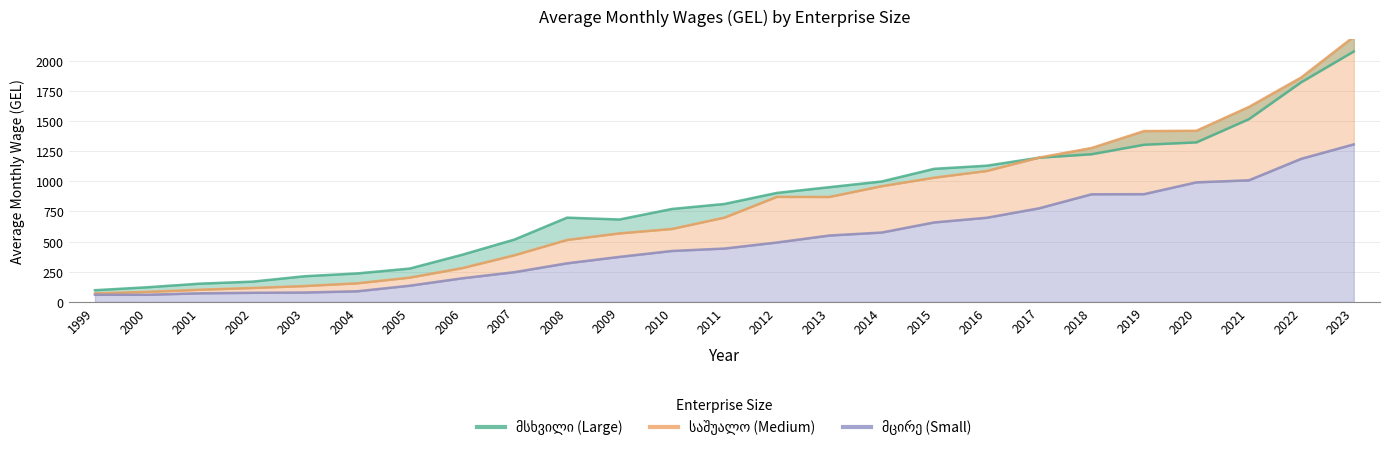

What are all the series names shown in the legend?

მსხვილი, საშუალო, მცირე